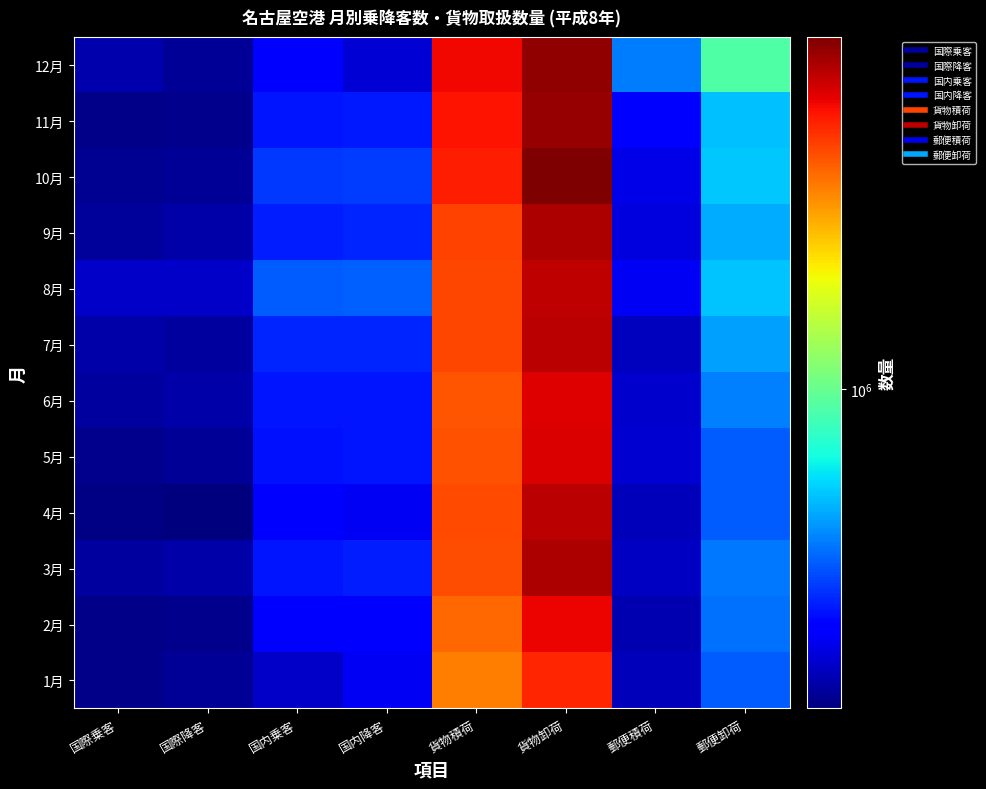

Reading right to left, what are all the values shown in this chart?

1月: 郵便卸荷=333947	郵便積荷=165212	貨物卸荷=5304751	貨物積荷=3562035	国内降客=206895	国内乗客=175169	国際降客=146237	国際乗客=139197
2月: 郵便卸荷=362679	郵便積荷=161905	貨物卸荷=6209114	貨物積荷=3977436	国内降客=215611	国内乗客=212015	国際降客=140854	国際乗客=139654
3月: 郵便卸荷=374209	郵便積荷=172517	貨物卸荷=7824318	貨物積荷=4463569	国内降客=254733	国内乗客=248376	国際降客=154842	国際乗客=149719
4月: 郵便卸荷=335240	郵便積荷=165937	貨物卸荷=7448236	貨物積荷=4483820	国内降客=206143	国内乗客=216032	国際降客=133188	国際乗客=135632
5月: 郵便卸荷=335242	郵便積荷=180249	貨物卸荷=6598808	貨物積荷=4329805	国内降客=249356	国内乗客=242140	国際降客=146226	国際乗客=141454
6月: 郵便卸荷=389456	郵便積荷=177952	貨物卸荷=6513120	貨物積荷=4269849	国内降客=249533	国内乗客=247217	国際降客=155018	国際乗客=150795
7月: 郵便卸荷=445437	郵便積荷=168625	貨物卸荷=7430824	貨物積荷=4610543	国内降客=262940	国内乗客=266544	国際降客=151319	国際乗客=155712
8月: 郵便卸荷=515111	郵便積荷=205147	貨物卸荷=7315520	貨物積荷=4564978	国内降客=342499	国内乗客=336040	国際降客=176054	国際乗客=175193
9月: 郵便卸荷=467129	郵便積荷=191623	貨物卸荷=7747680	貨物積荷=4631244	国内降客=263864	国内乗客=255747	国際降客=157176	国際乗客=148224
10月: 郵便卸荷=525276	郵便積荷=197759	貨物卸荷=9271968	貨物積荷=5545926	国内降客=291973	国内乗客=288009	国際降客=144947	国際乗客=143621
11月: 郵便卸荷=502439	郵便積荷=216036	貨物卸荷=8484023	貨物積荷=5758960	国内降客=251587	国内乗客=249788	国際降客=140204	国際乗客=138291
12月: 郵便卸荷=894506	郵便積荷=382794	貨物卸荷=8556893	貨物積荷=6040304	国内降客=183342	国内乗客=216915	国際降客=146203	国際乗客=159701